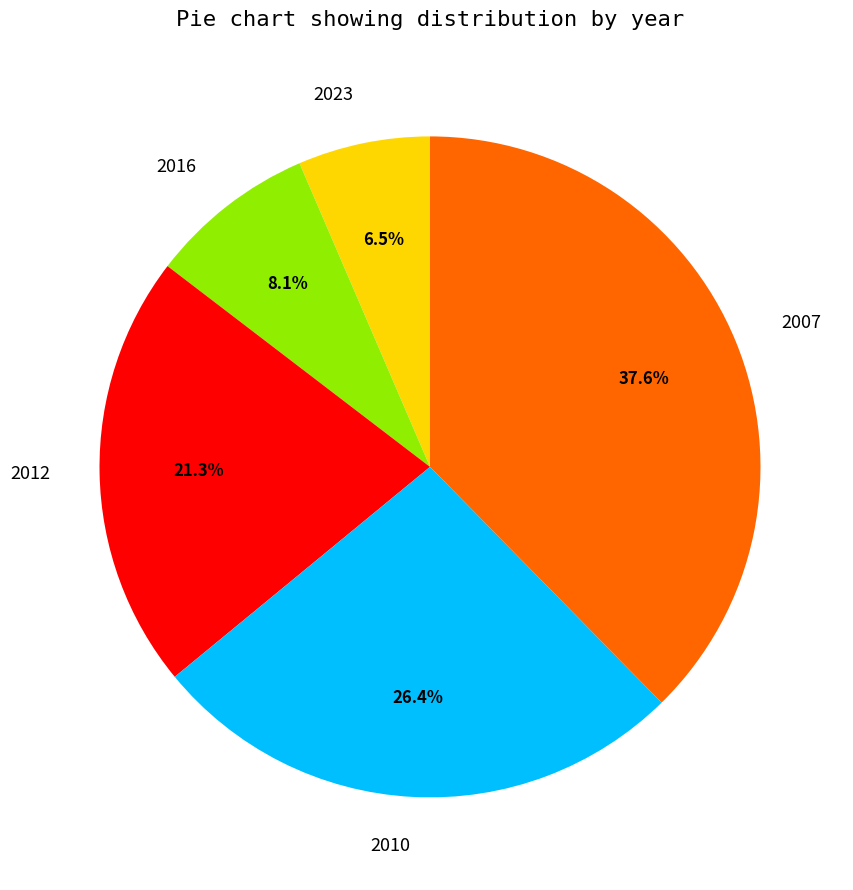

What percentage is NOT represented by 2010?

73.6%